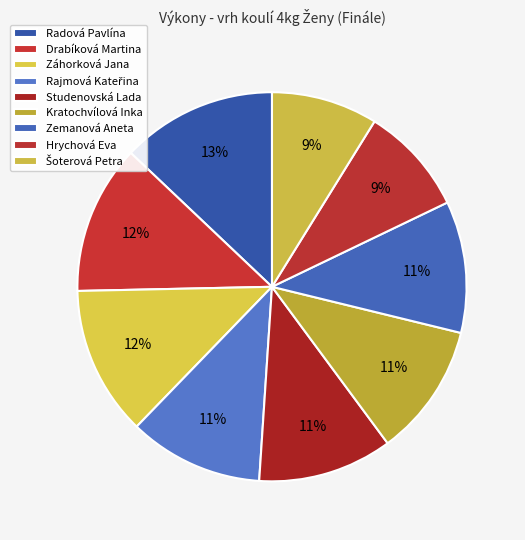

Is it true that Studenovská Lada is 3% of the pie?

False